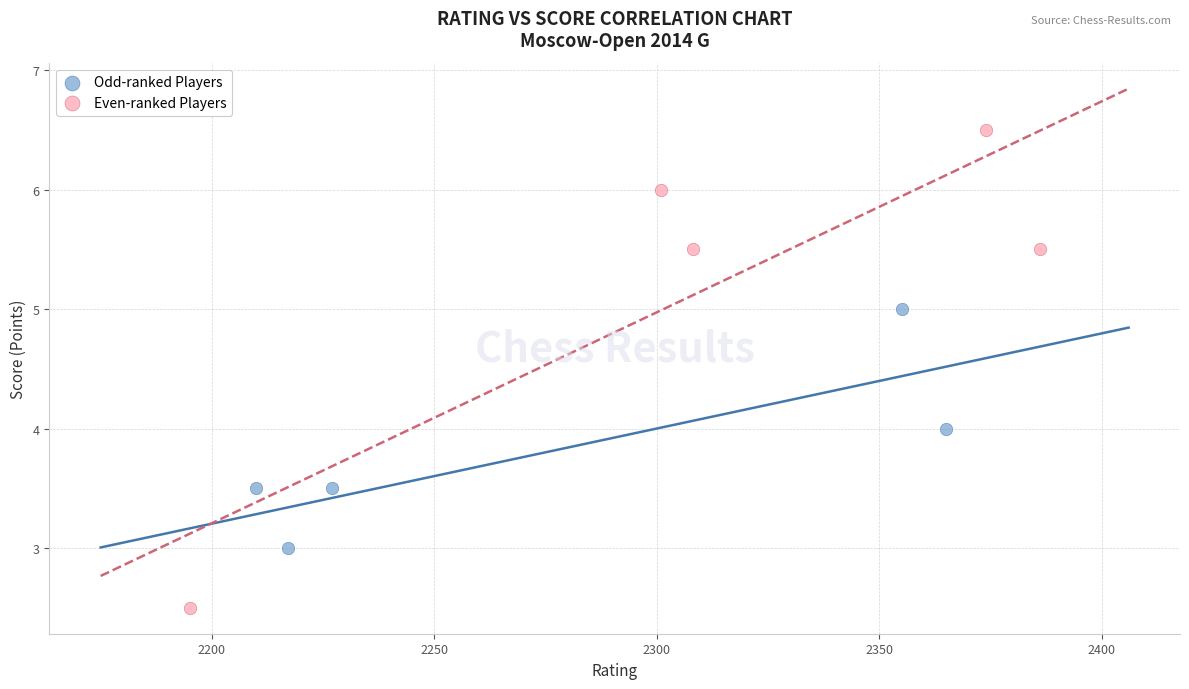

Which series has the largest Y range (max minus min)?

Even-ranked Players